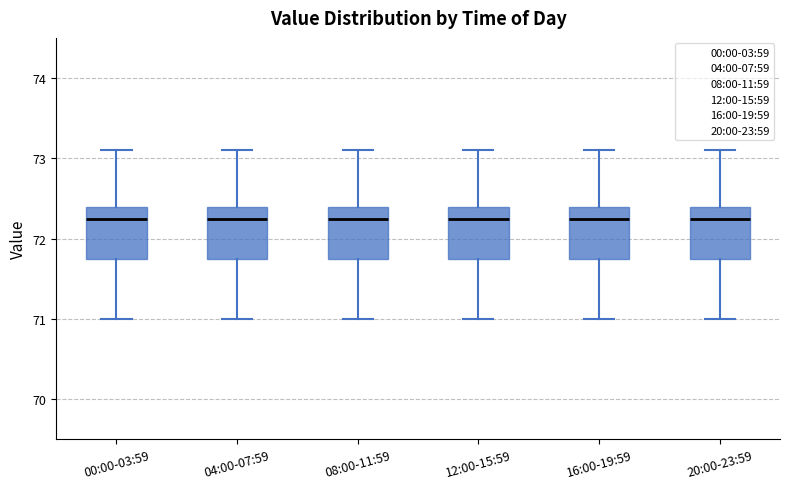

Reading left to right, read every box against the y-axis: the position of its median line, the range the box covers, and the ends of its whiskers. The values are not printed on the chart, so give them approximately, as read against the axis.

00:00-03:59: median 72.3, box 71.8 to 72.4, whiskers 71.0 to 73.1
04:00-07:59: median 72.3, box 71.8 to 72.4, whiskers 71.0 to 73.1
08:00-11:59: median 72.3, box 71.8 to 72.4, whiskers 71.0 to 73.1
12:00-15:59: median 72.3, box 71.8 to 72.4, whiskers 71.0 to 73.1
16:00-19:59: median 72.3, box 71.8 to 72.4, whiskers 71.0 to 73.1
20:00-23:59: median 72.3, box 71.8 to 72.4, whiskers 71.0 to 73.1